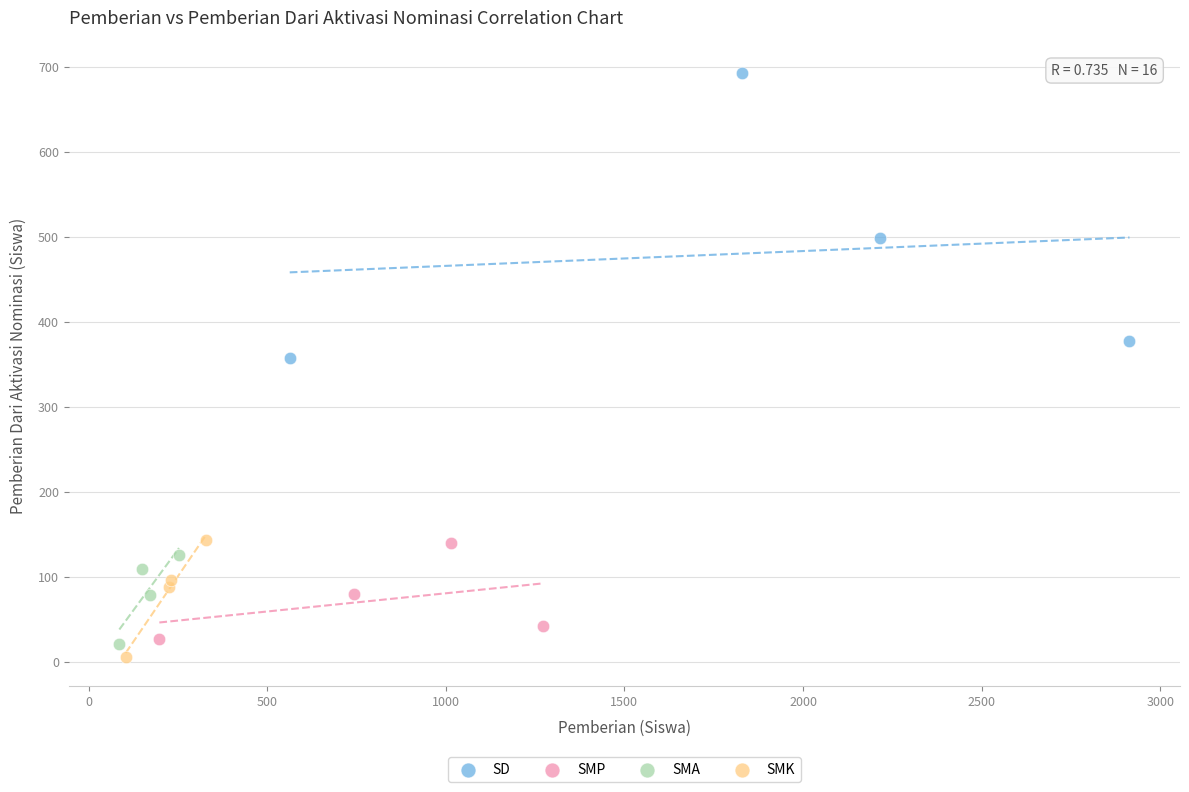

Which series has the largest Y range (max minus min)?

SD